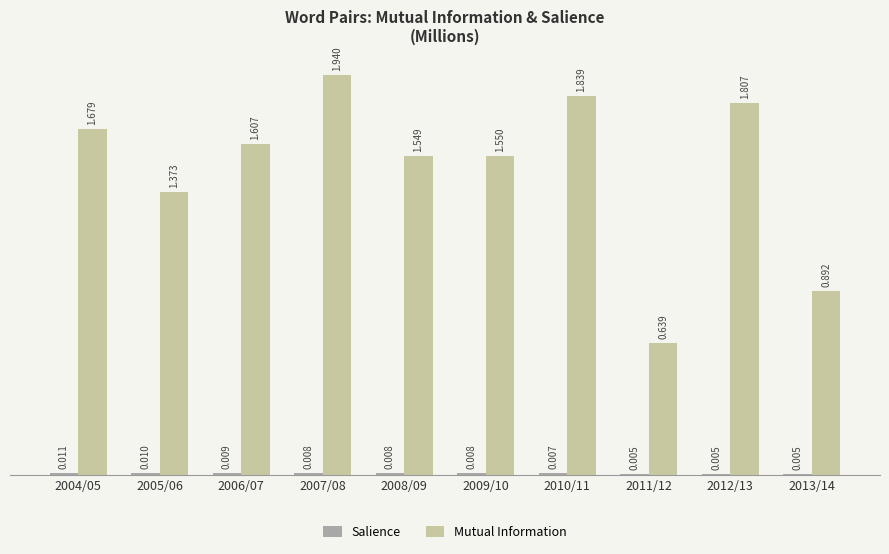

Which series changed the most between 2007/08 and 2013/14?

Mutual Information